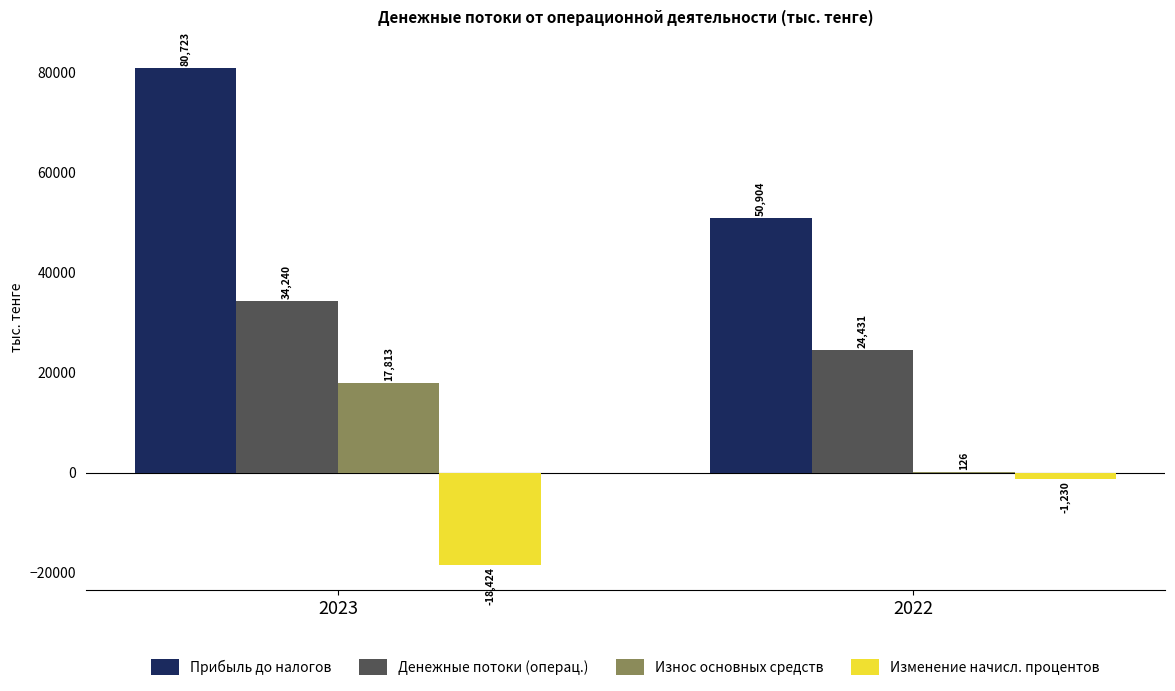

Where is Износ основных средств nearest to the value 8969?

2022